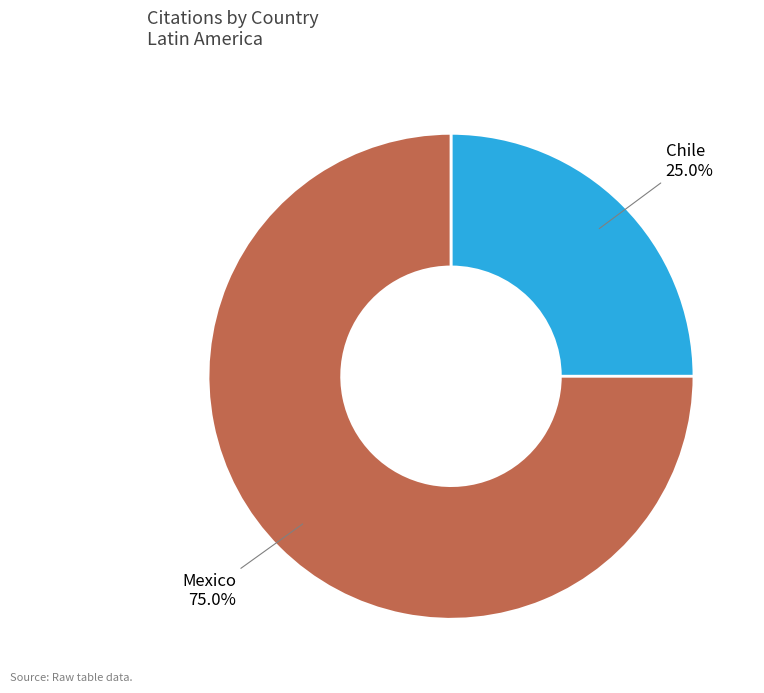

To the nearest percent, what is the difference between the largest and smallest slice percentages?

50%